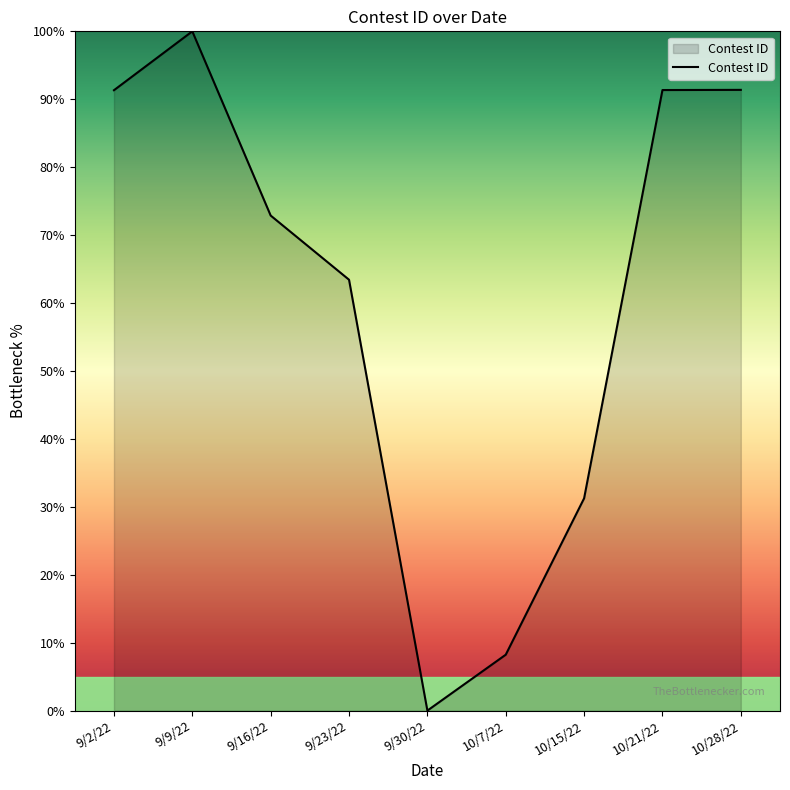

At which label is the value closest to 50?

9/23/22